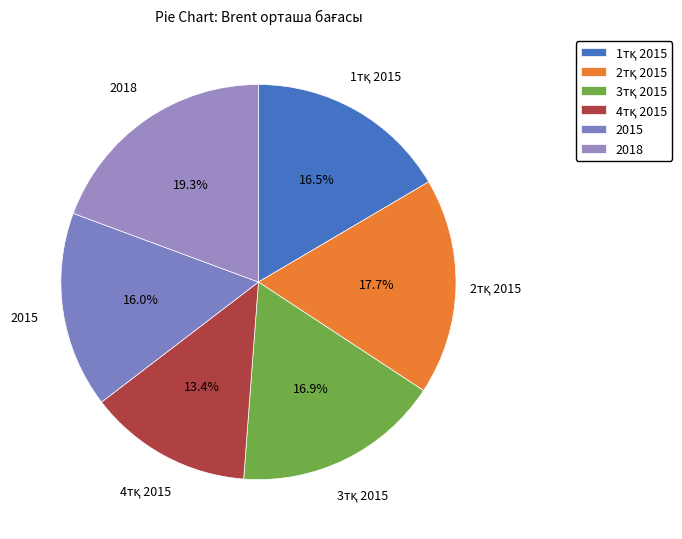

Combined, do 2018 and 2015 account for over 50%?

No